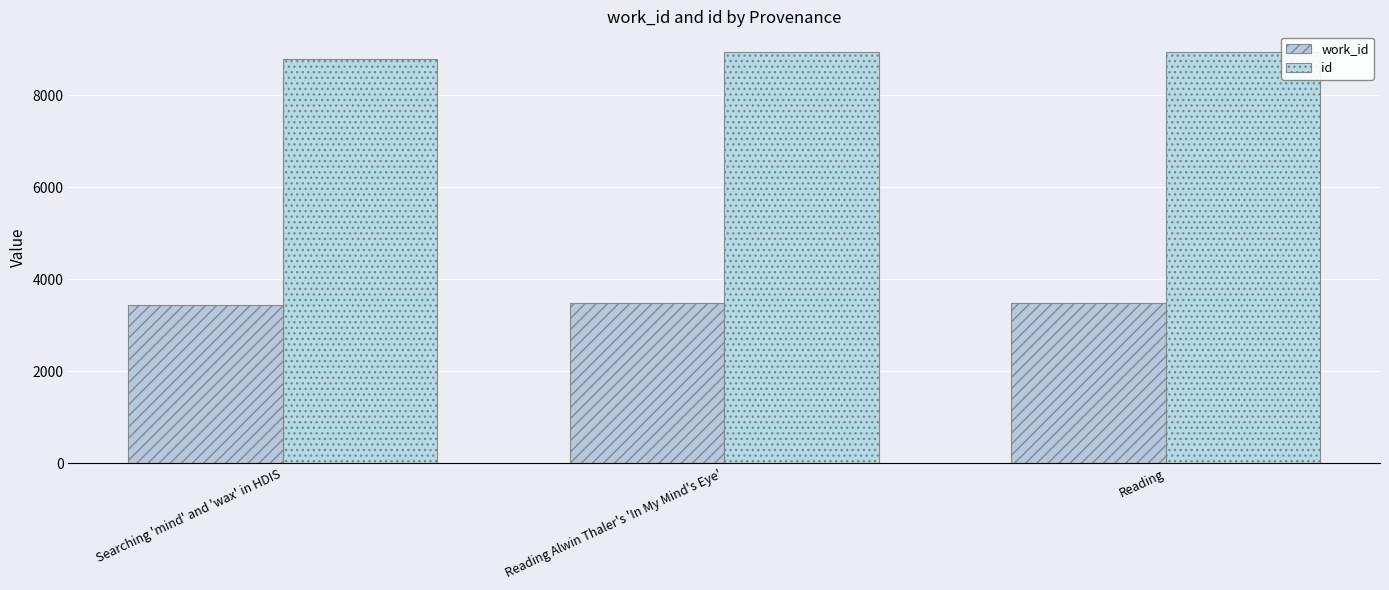

How many bars are there in total?

6